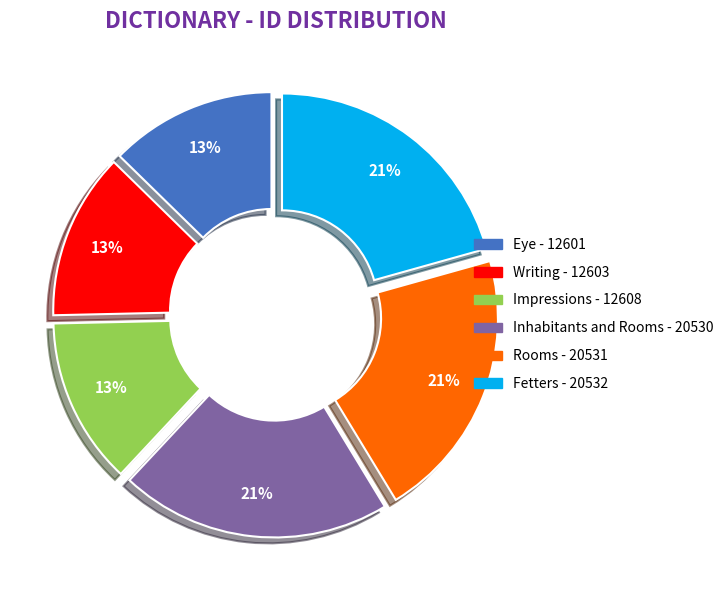

Which has a higher value, Fetters or Impressions?

Fetters